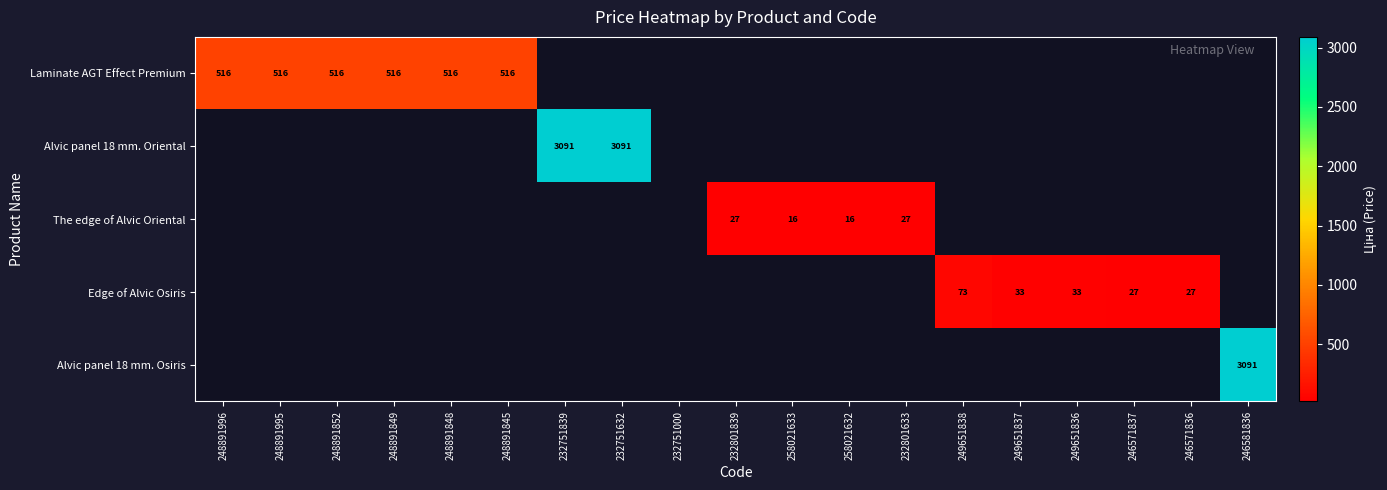

At how many categories does at least one series exceed 1774?

3